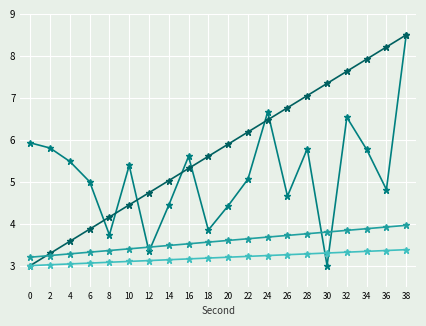

What is the spread (max minus min) of values at 34?

4.6